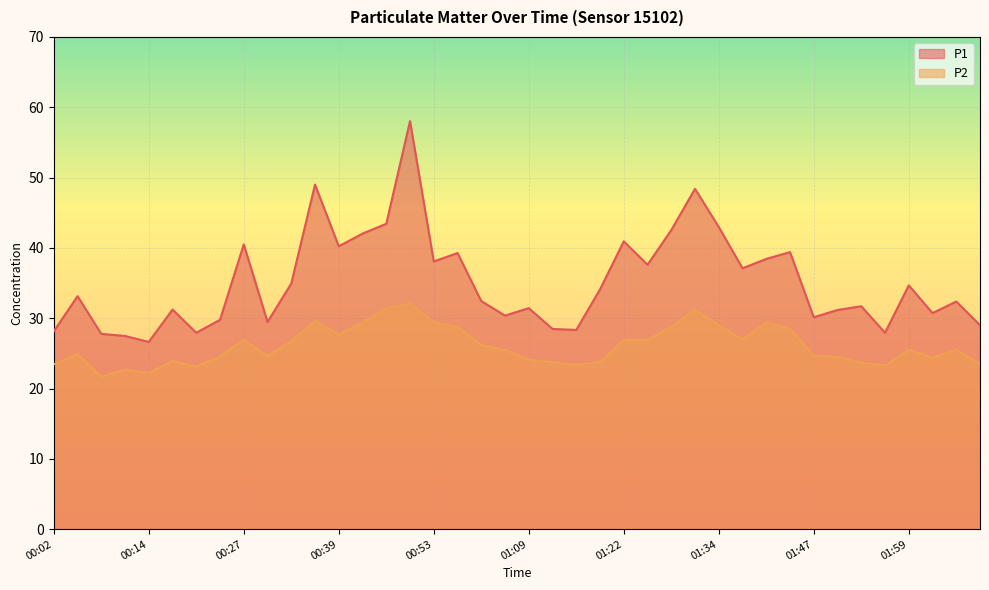

What is the total value across all series at 01:28?

71.3